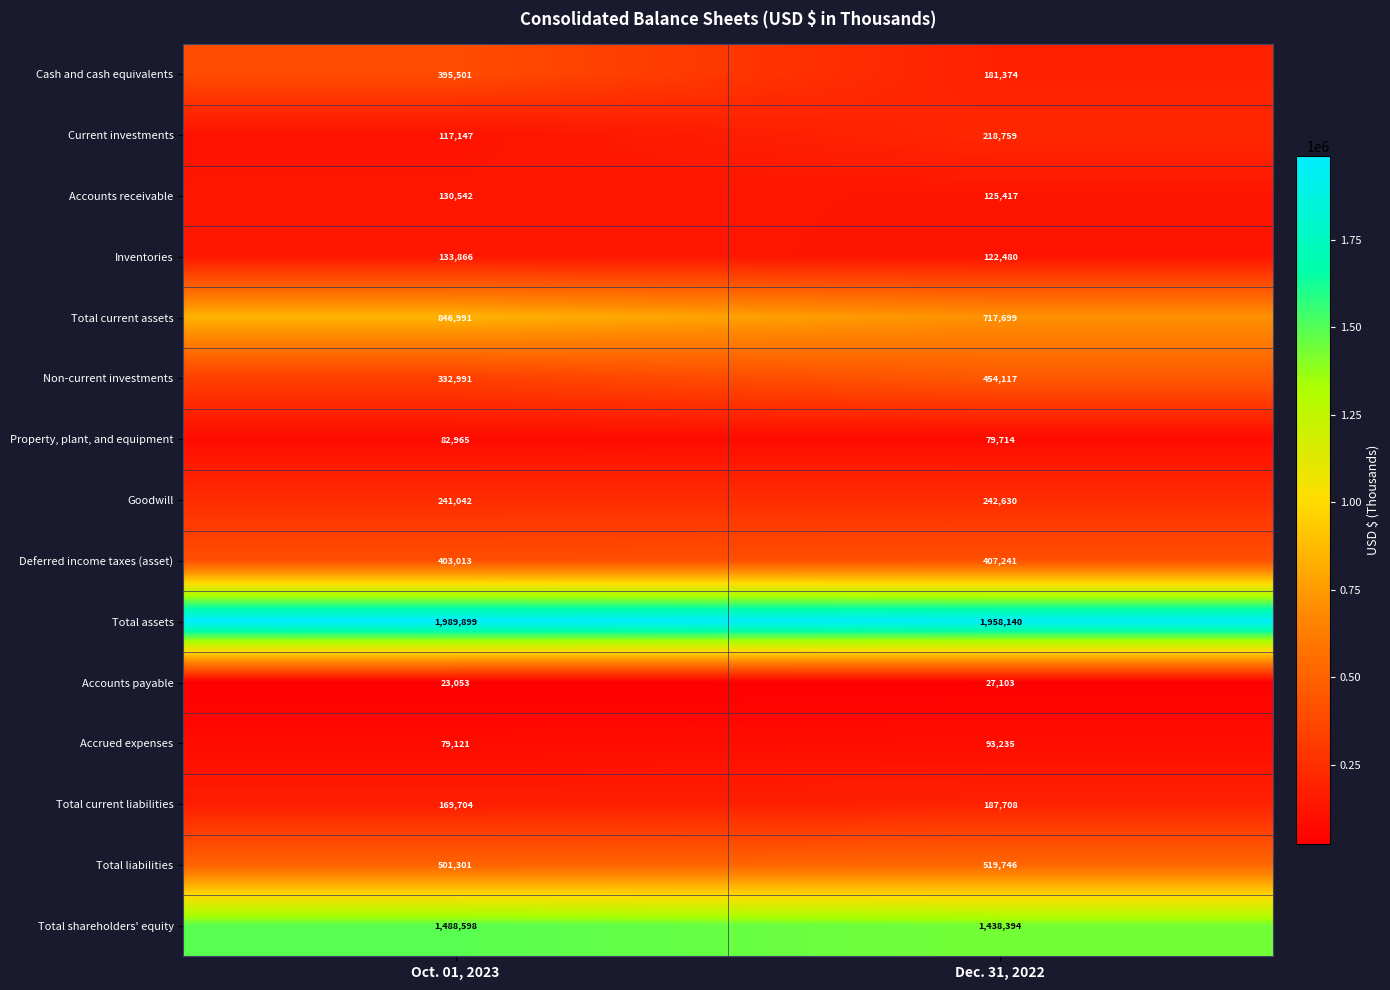

Rank the series at Dec. 31, 2022 from highest to lowest value.

Total assets, Total shareholders' equity, Total current assets, Total liabilities, Non-current investments, Deferred income taxes (asset), Goodwill, Current investments, Total current liabilities, Cash and cash equivalents, Accounts receivable, Inventories, Accrued expenses, Property, plant, and equipment, Accounts payable